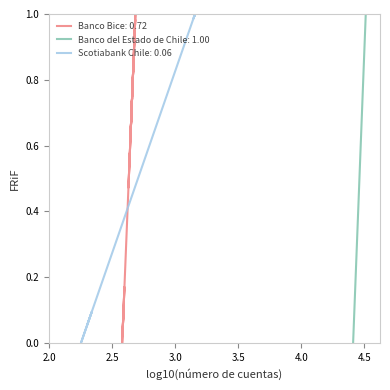

At how many categories does at least one series exceed 0?

32